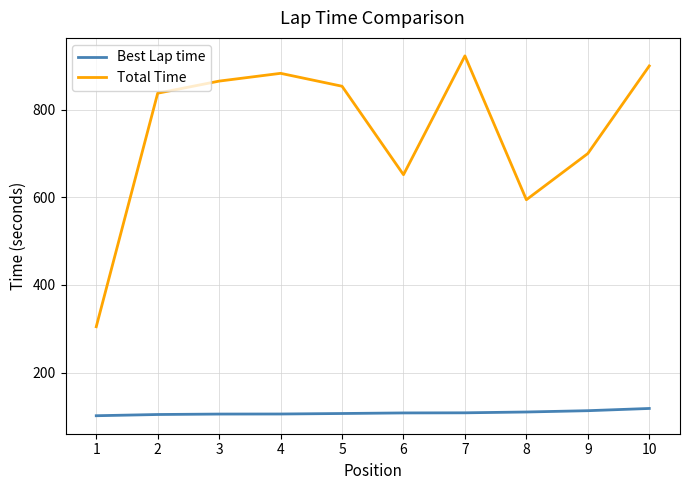

What is the greatest value displayed?

923.3